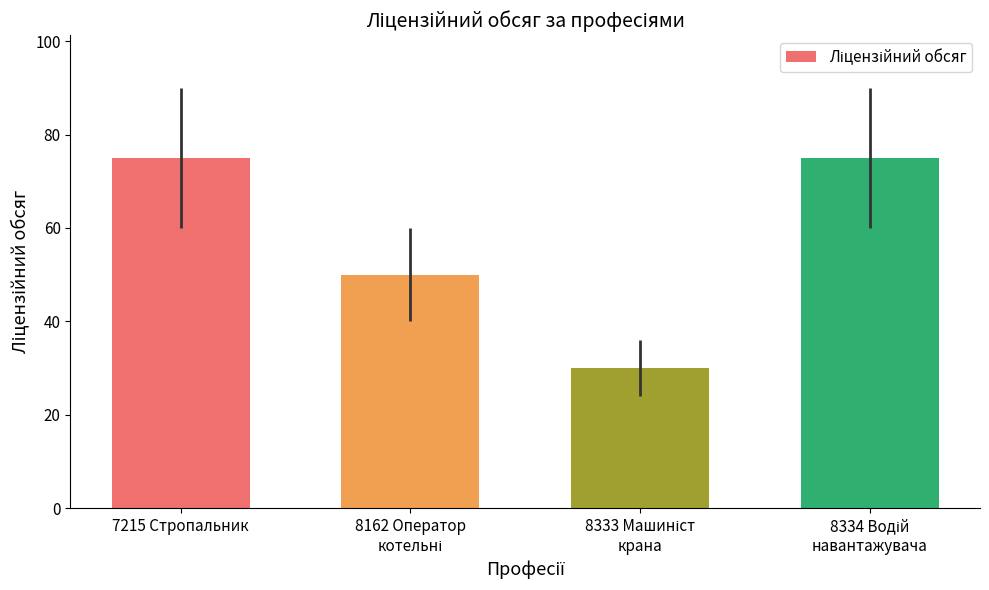

Reading left to right, what are all the values shown in this chart?

75	50	30	75